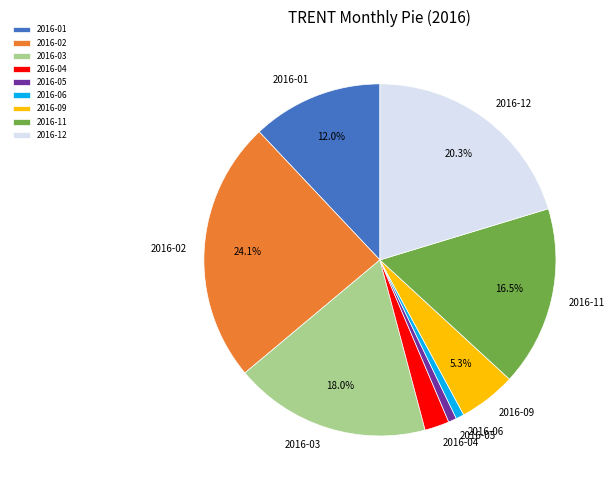

Which slice is the largest?

2016-02